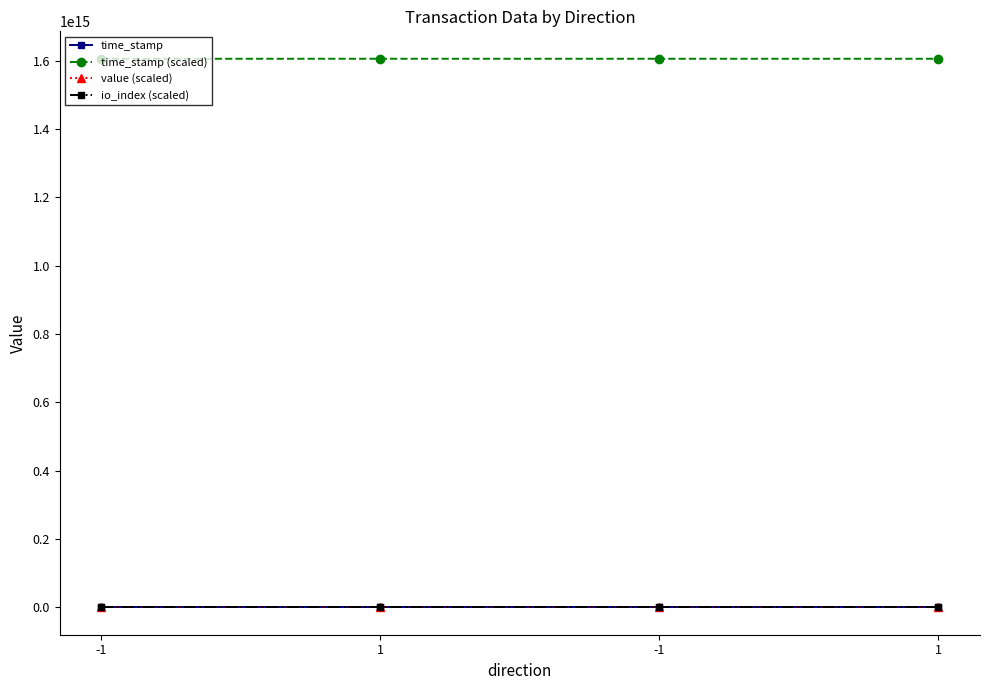

Where do io_index (scaled) and value (scaled) first cross each other?

1 and -1